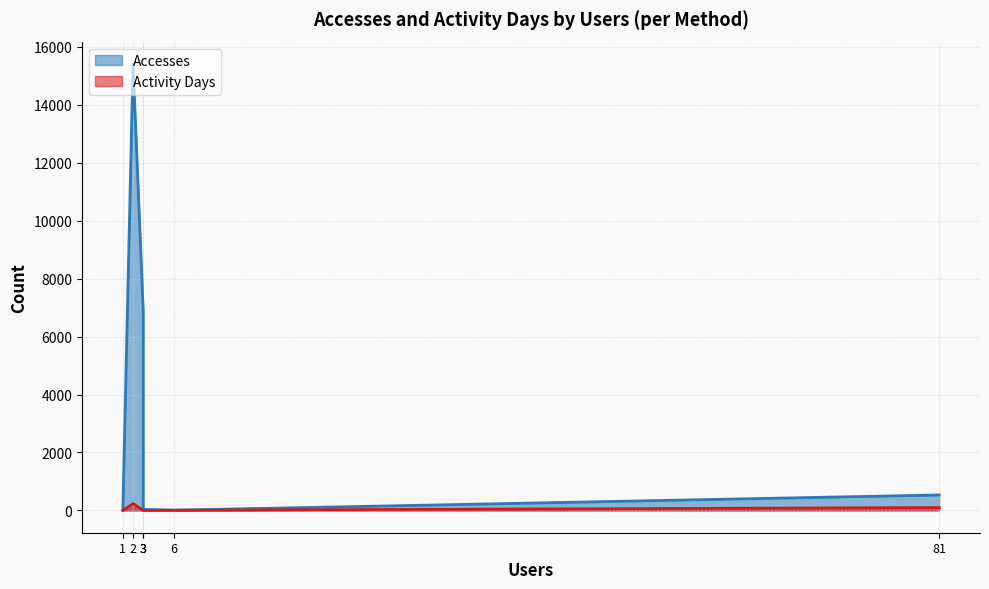

Rank the series by their average value, from highest to lowest.

Accesses, Activity Days